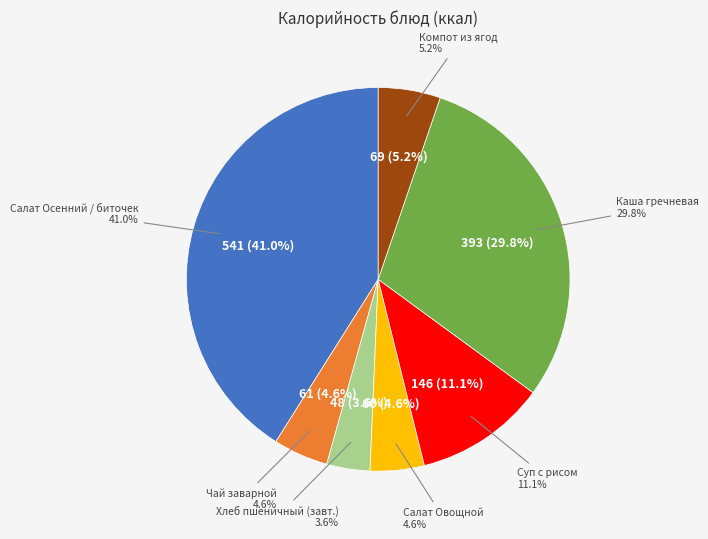

Is it true that Хлеб пшеничный (завтрак) is 11% of the pie?

False